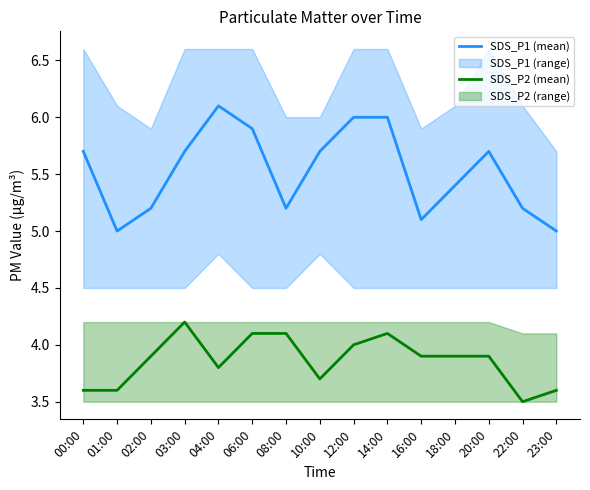

What is the maximum value shown in the chart?

6.1